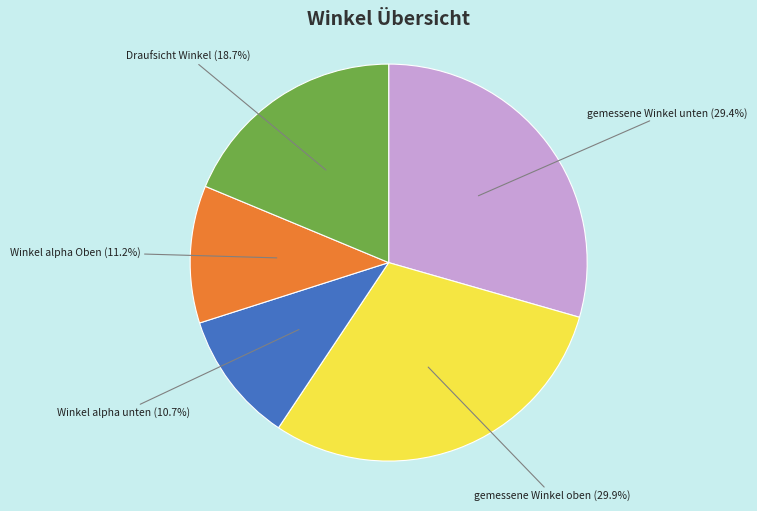

Does any single category account for the majority?

No